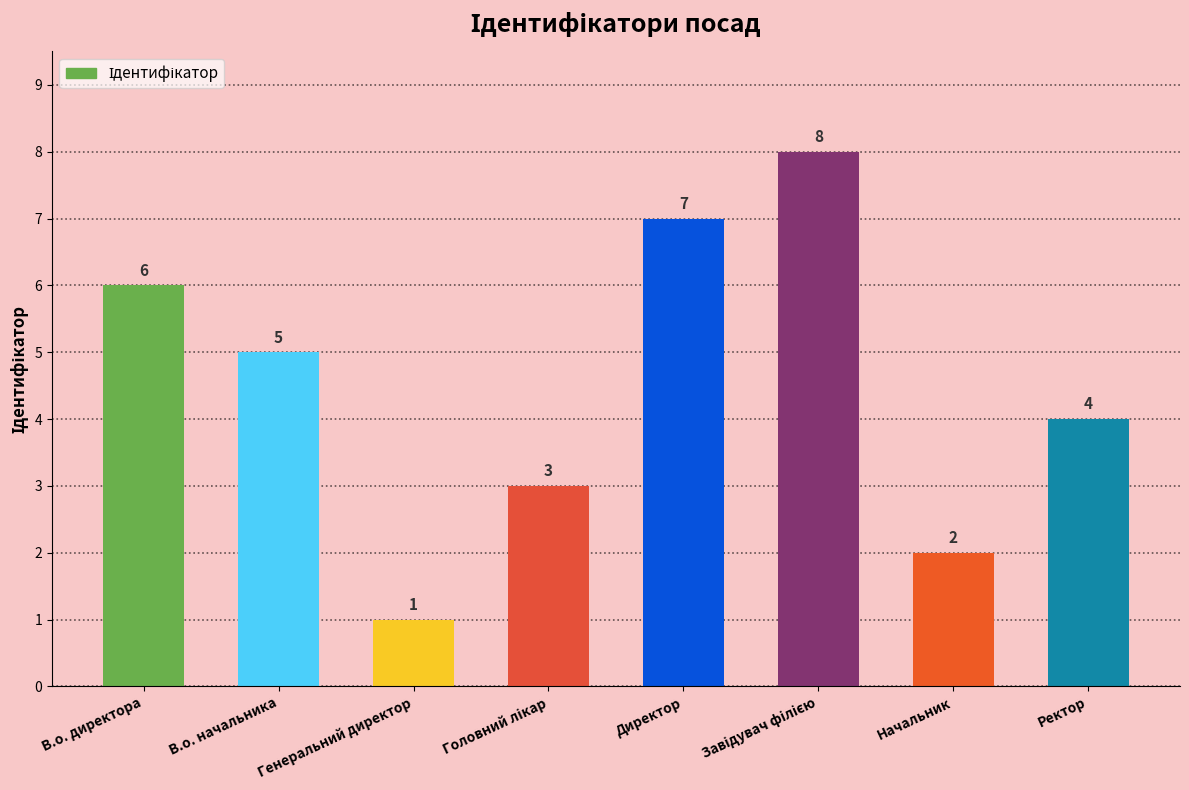

Reading left to right, transcribe all the data shown in this chart.

6	5	1	3	7	8	2	4